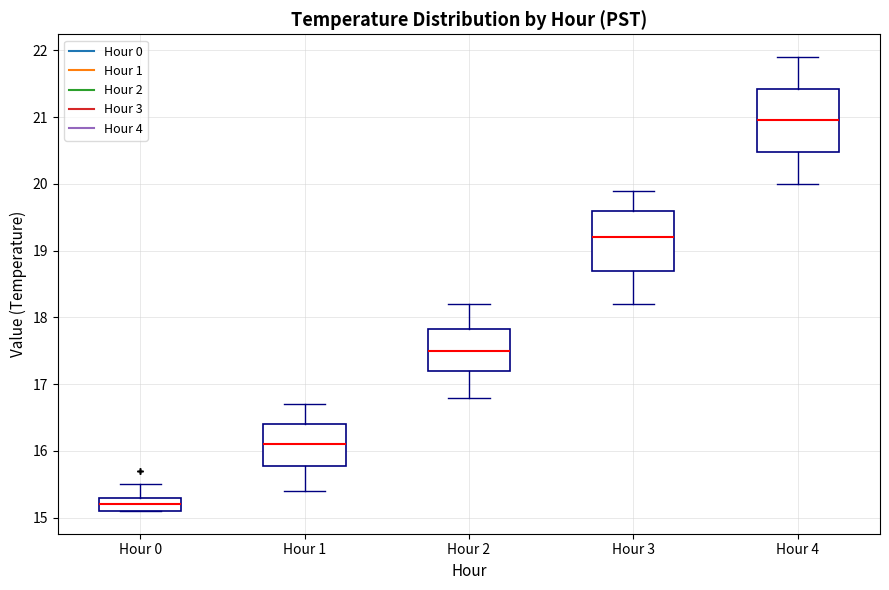

Which box's median line is the lowest?

Hour 0